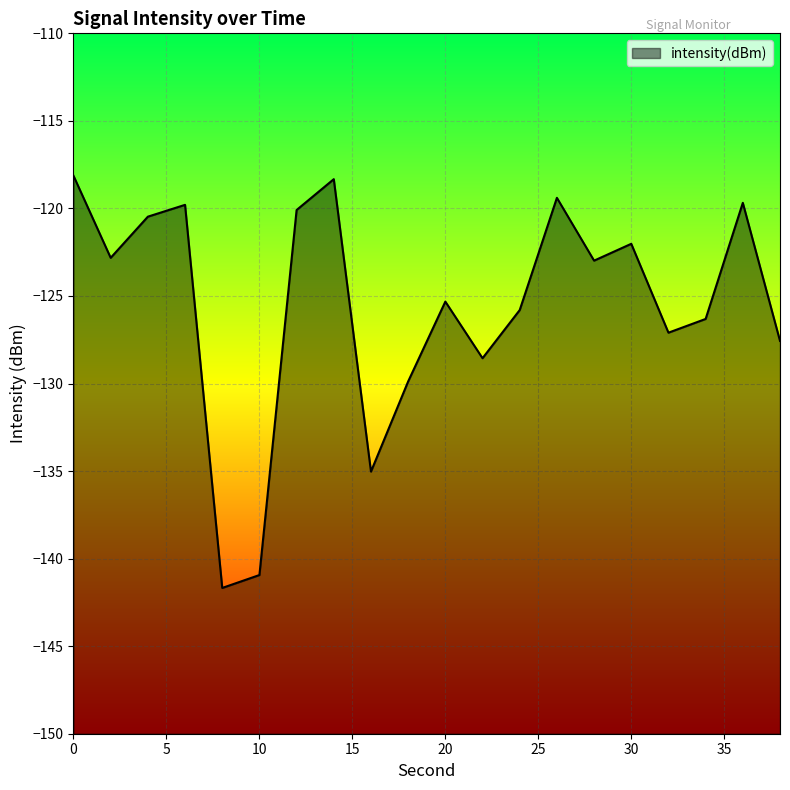

What is the minimum value shown in the chart?

-141.7